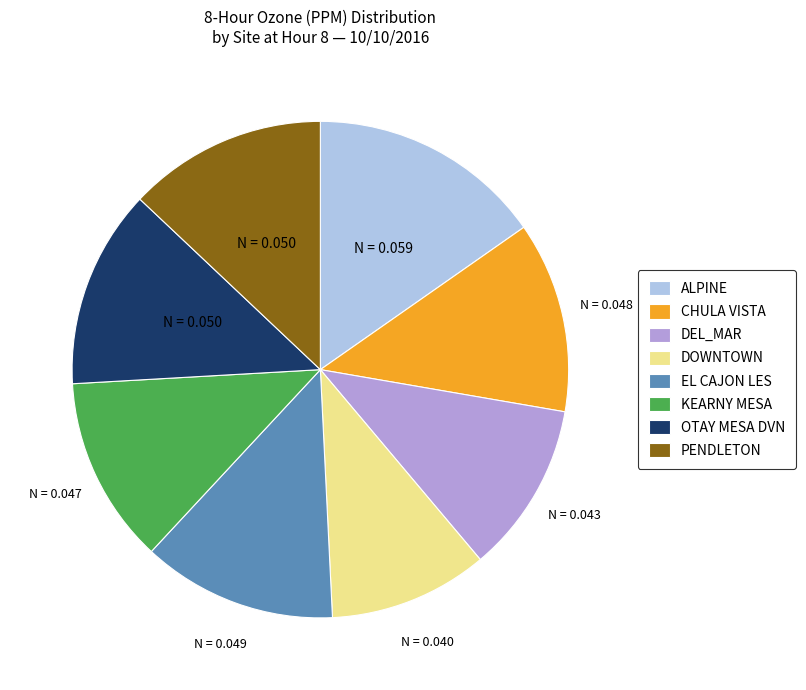

How many slices are in this pie chart?

8